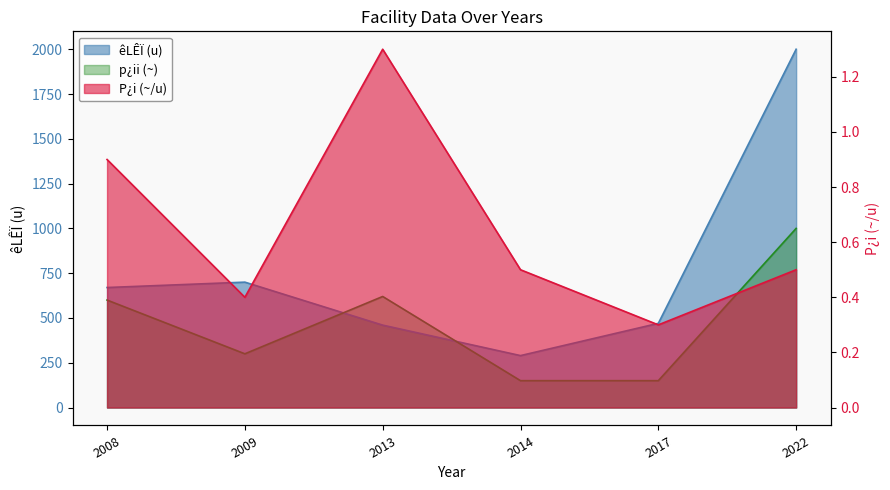

The êLÊÏ (u) series shows 758.1 at 2013. True or false?

False